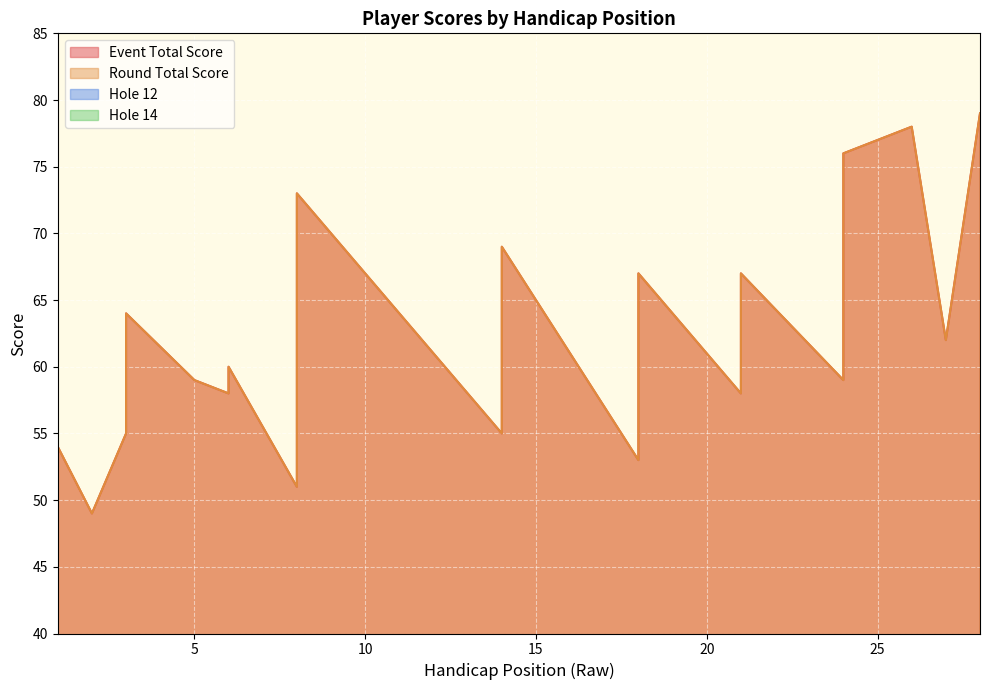

The value of round_total_score at 24 is 23. True or false?

False